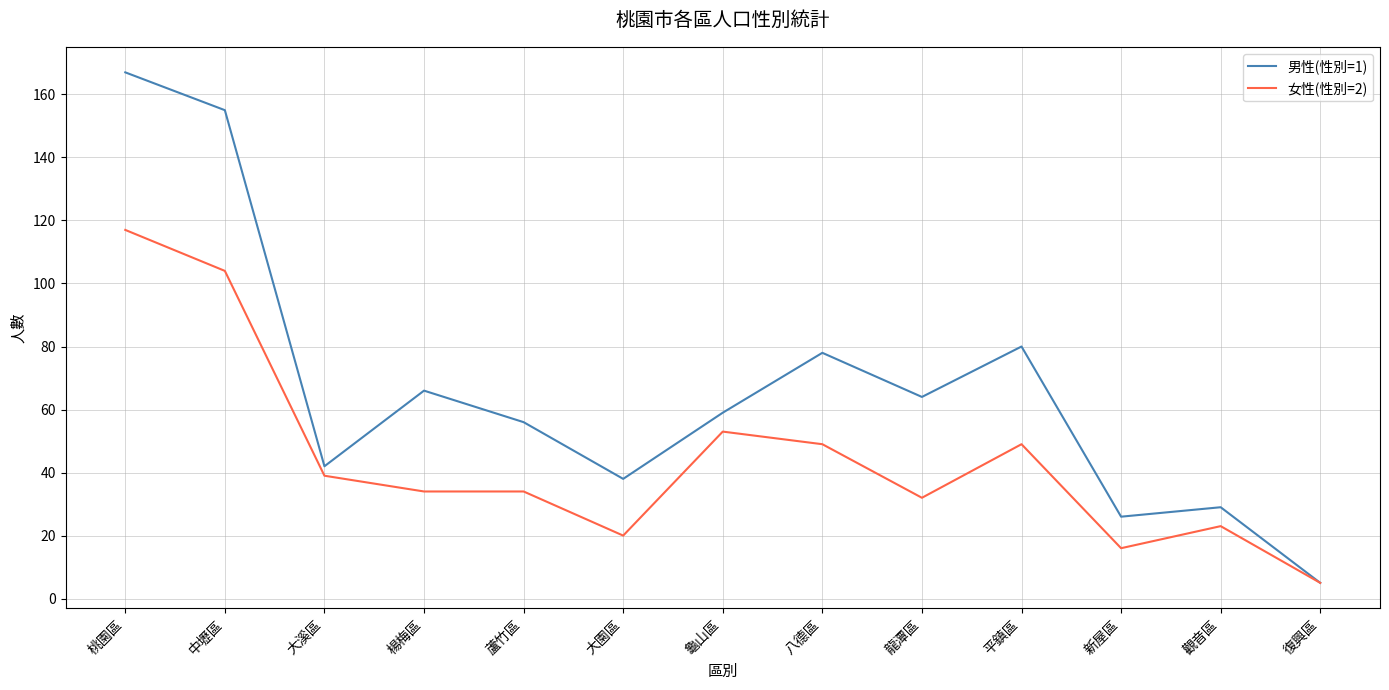

Reading left to right, what are all the values shown in this chart?

男性(性別=1): 167	155	42	66	56	38	59	78	64	80	26	29	5
女性(性別=2): 117	104	39	34	34	20	53	49	32	49	16	23	5